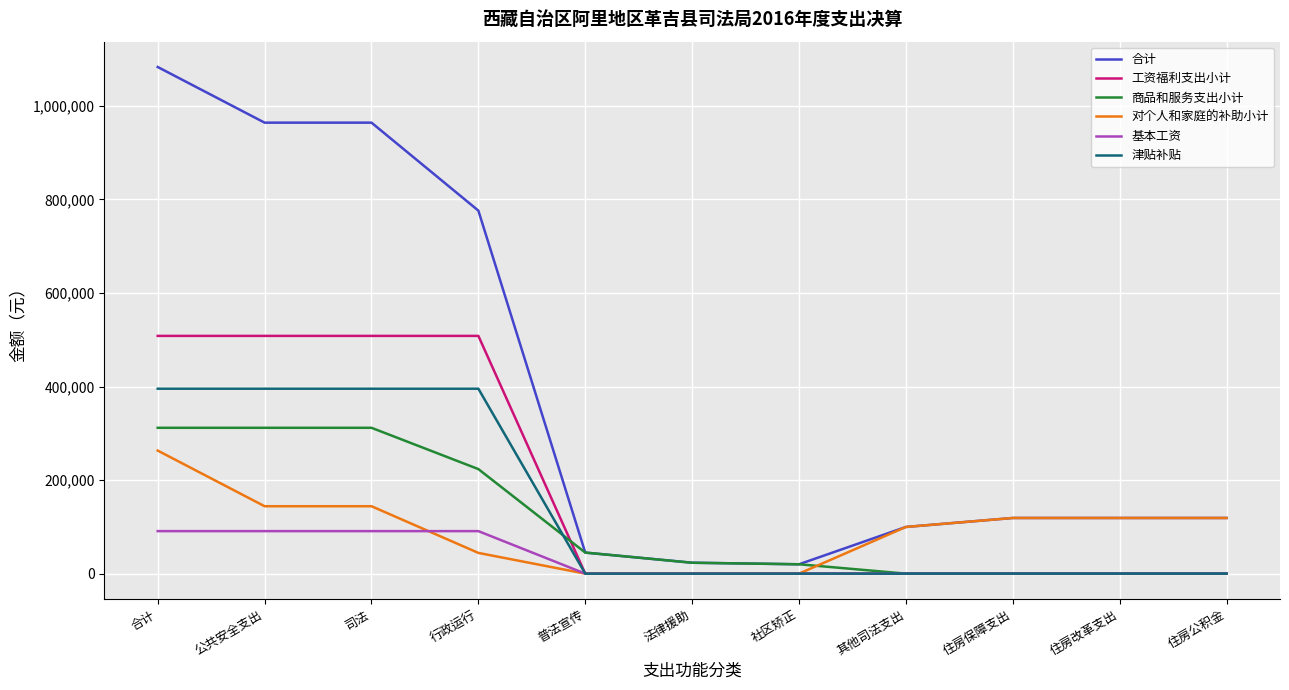

What is the total value across all series at 普法宣传?

90000.0